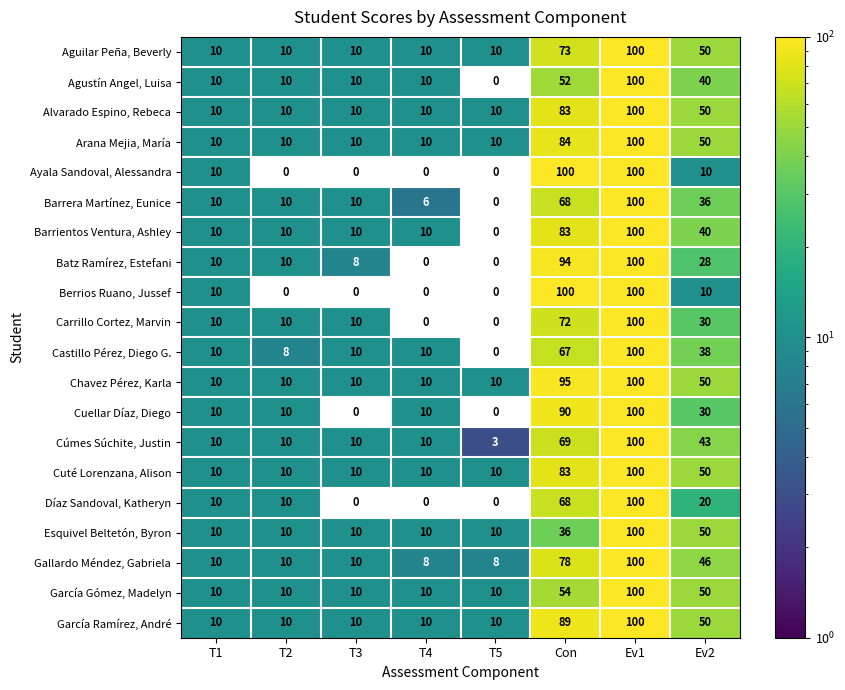

The Cúmes Súchite, Justin series shows 4 at T1. True or false?

False